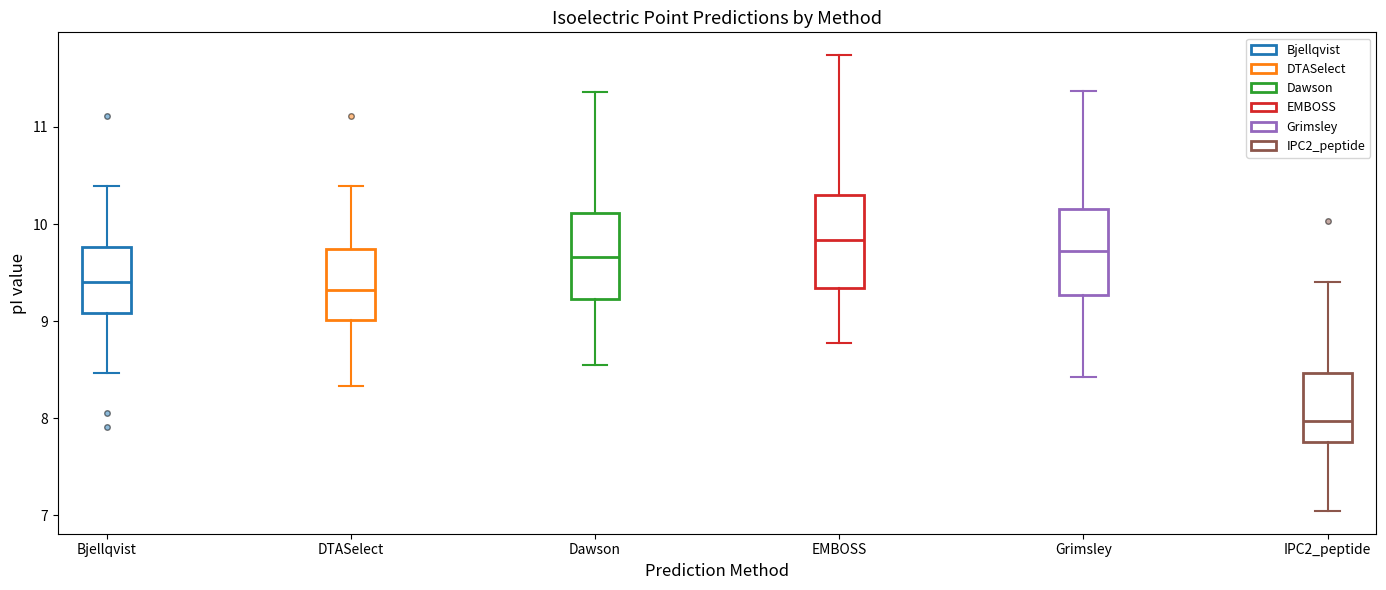

Which box has the lowest median line?

IPC2_peptide